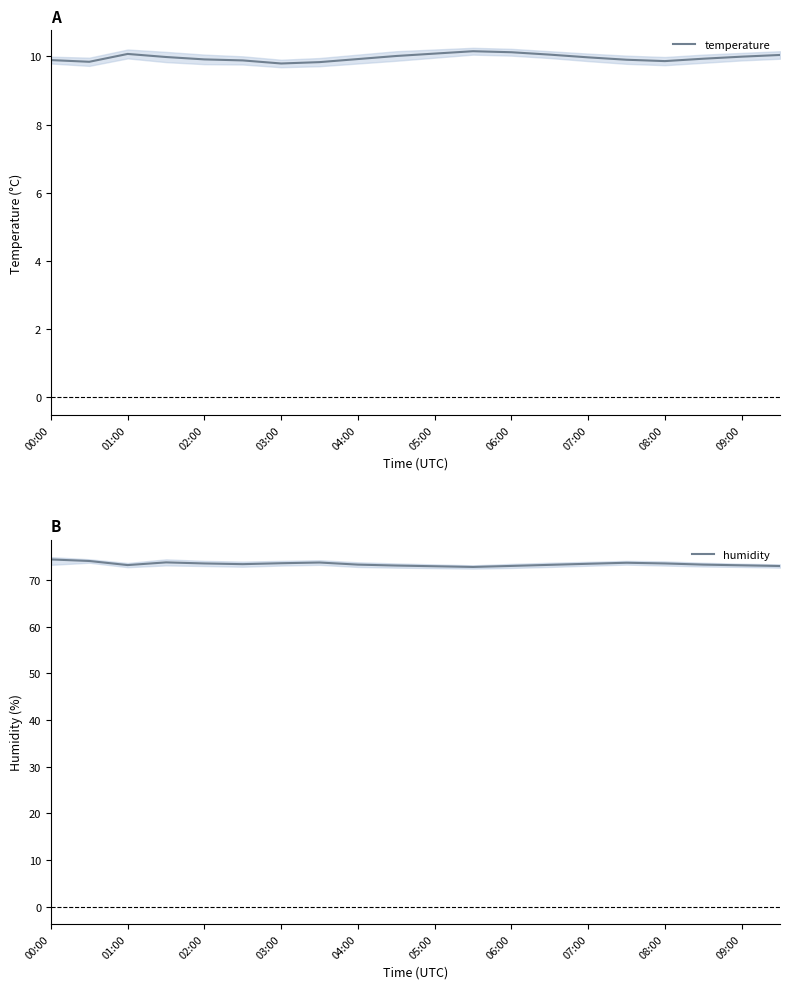

In temperature, how many points are higher than both neighbors (excluding endpoints)?

2